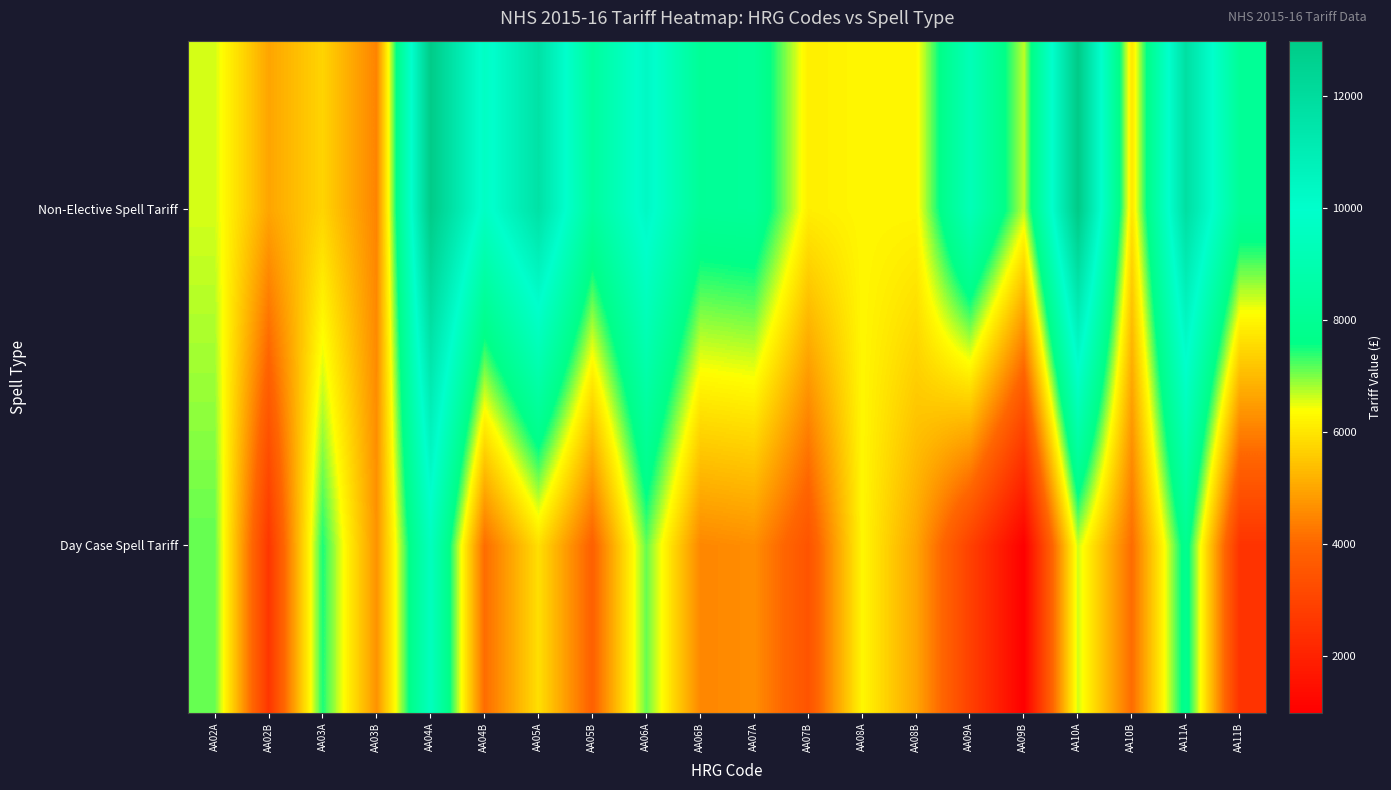

Reading right to left, transcribe all the data shown in this chart.

Day Case Spell Tariff: AA11B=2501.1	AA11A=7862.4	AA10B=4092.3	AA10A=6621.0	AA09B=988.9	AA09A=2912.5	AA08B=4998.2	AA08A=6275.3	AA07B=3471.6	AA07A=4626.7	AA06B=4514.7	AA06A=7119.5	AA05B=3852.7	AA05A=5899.3	AA04B=4103.3	AA04A=9485.7	AA03B=4704.7	AA03A=7460.2	AA02B=2610.4	AA02A=7126.9
Non-Elective Spell Tariff: AA11B=8112.1	AA11A=11787.5	AA10B=5999.4	AA10A=12987.6	AA09B=6700.9	AA09A=9272.7	AA08B=6275.3	AA08A=6275.3	AA07B=6144.4	AA07A=8183.7	AA06B=8105.7	AA06A=10316.6	AA05B=8346.2	AA05A=11646.1	AA04B=9670.2	AA04A=12955.5	AA03B=4477.0	AA03A=5738.6	AA02B=4995.8	AA02A=6585.2